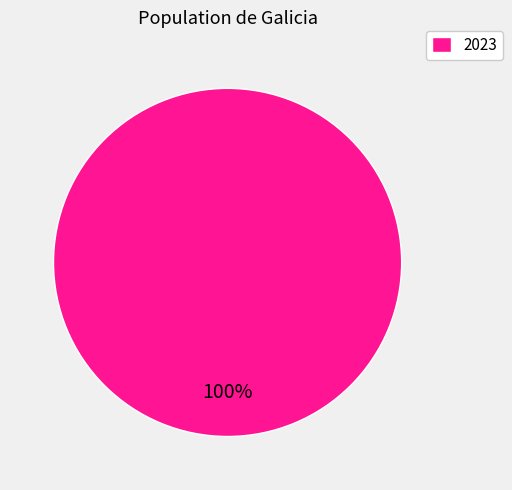

How many segments does this pie chart have?

1